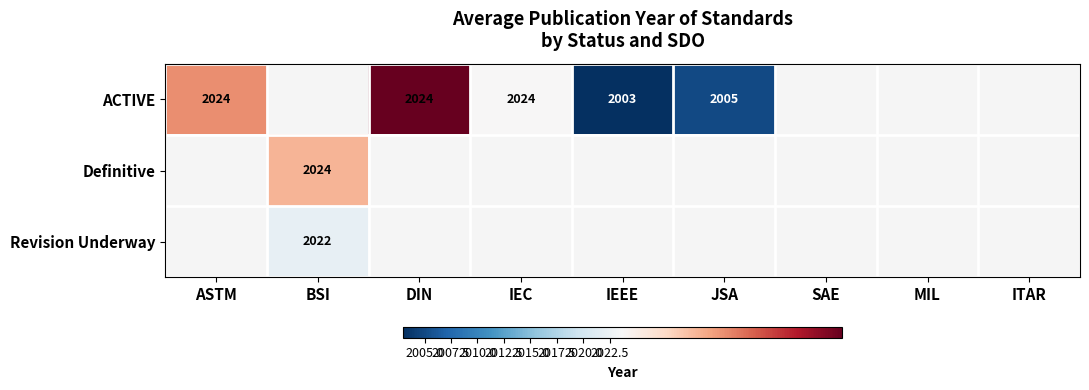

The value of ACTIVE at IEC is 484.5. True or false?

False